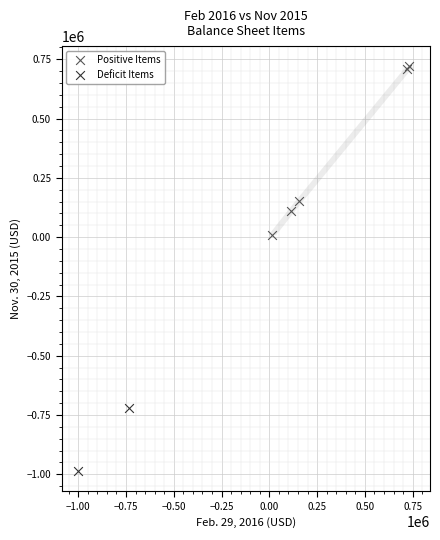

What are all the series names shown in the legend?

Positive Items, Deficit Items